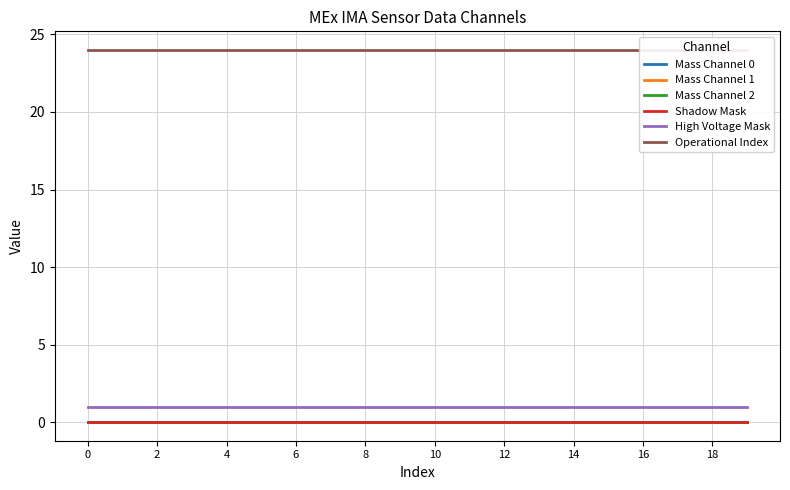

Which series changed the most between 18 and 19?

Mass Channel 0